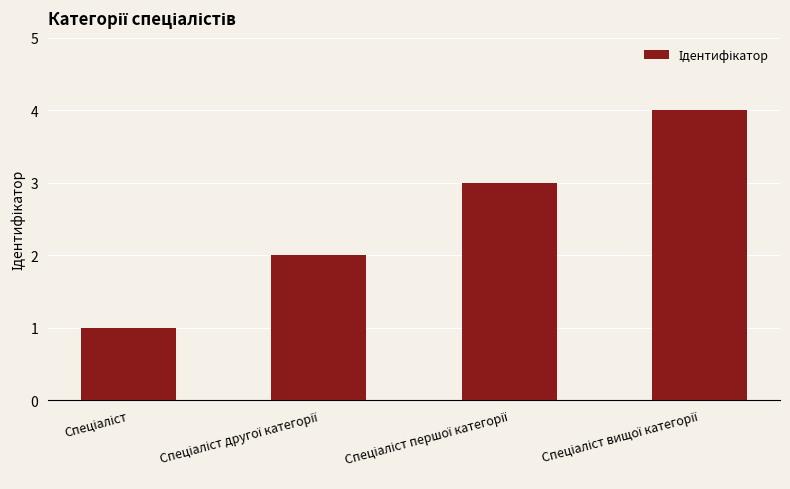

What is the difference between the maximum and second lowest values?

2